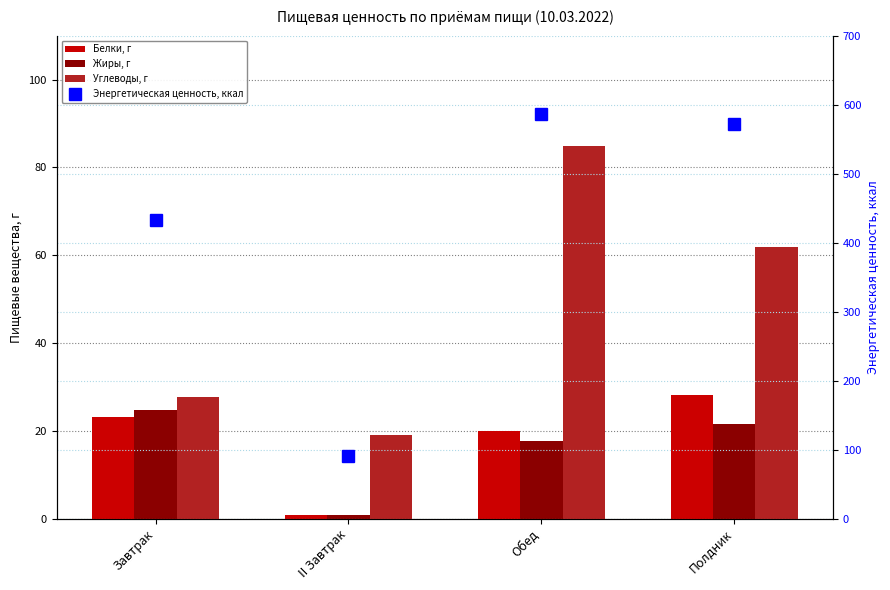

How many groups of bars are there?

4